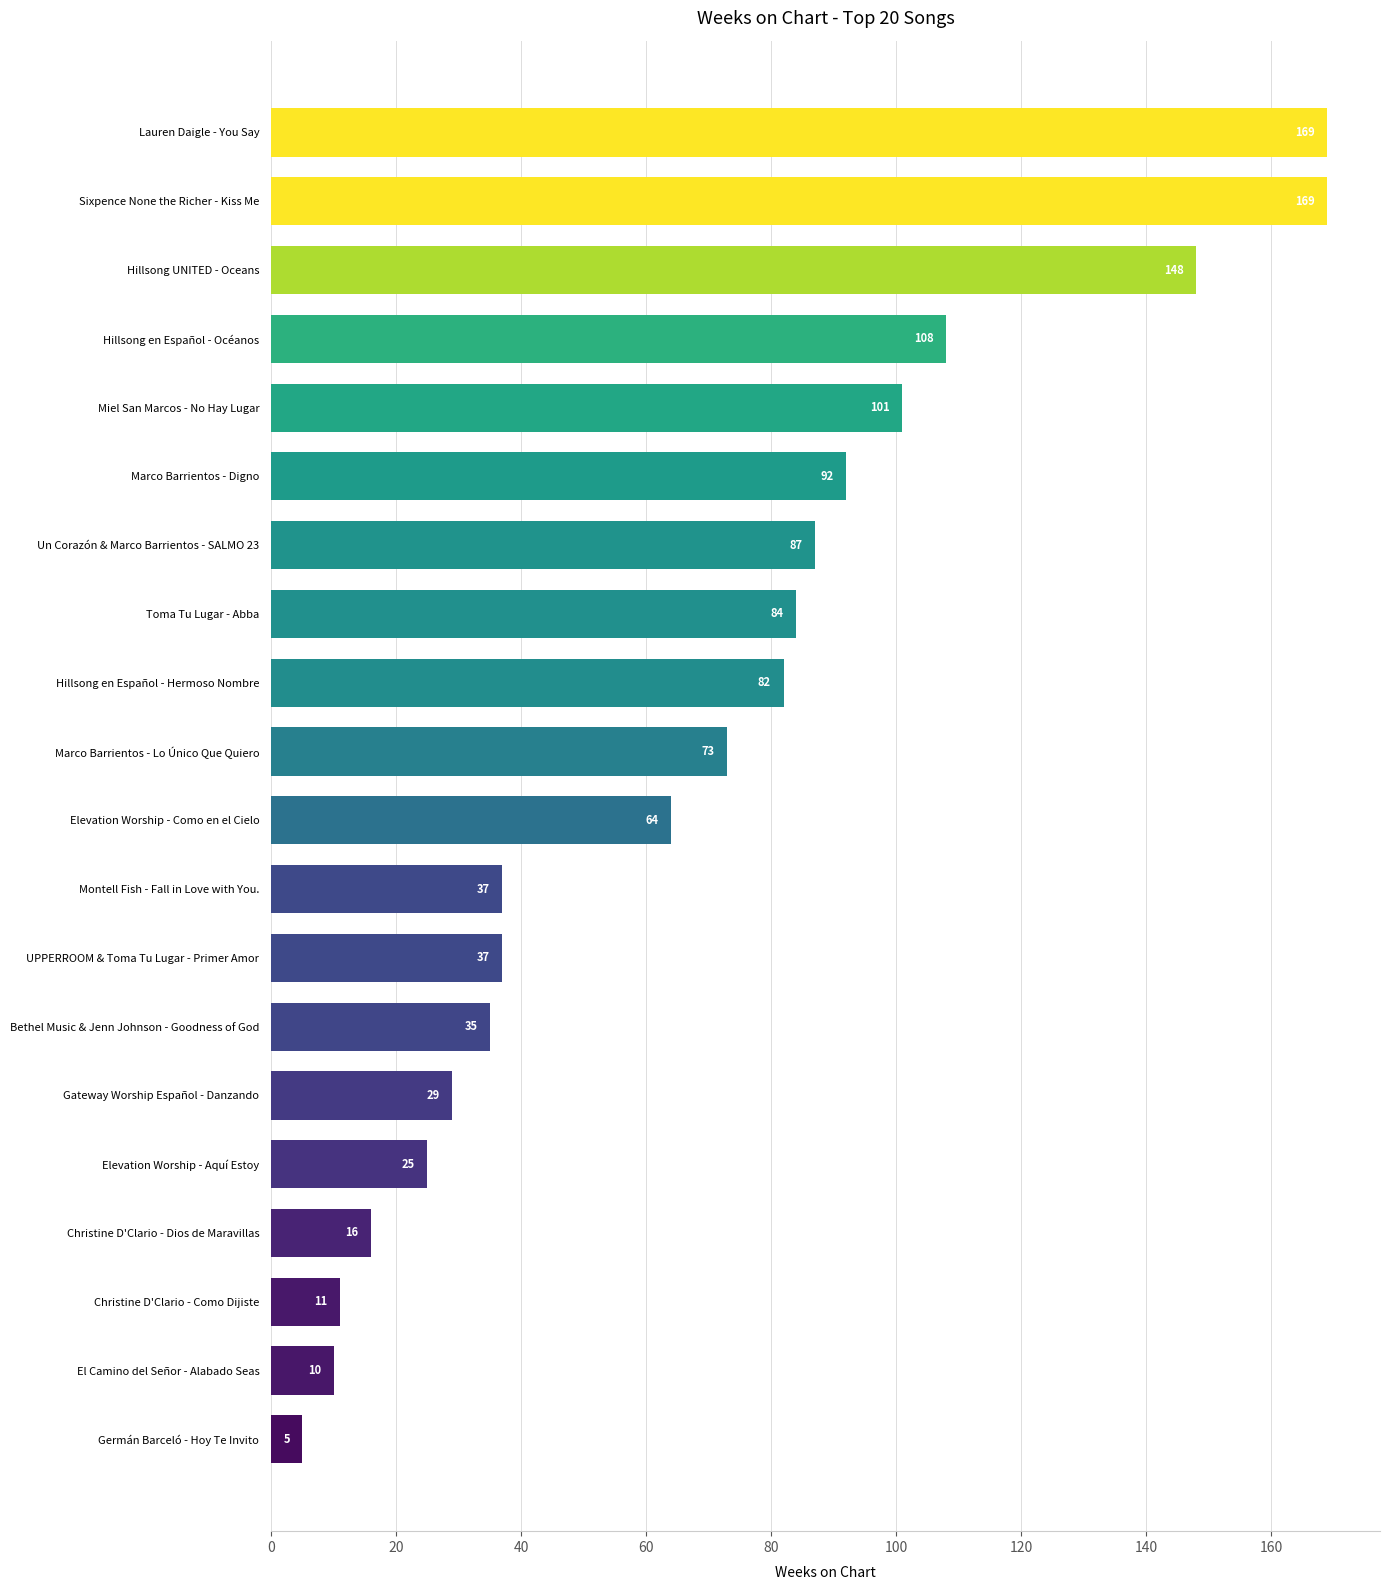

What is the difference between the maximum and minimum values?

164